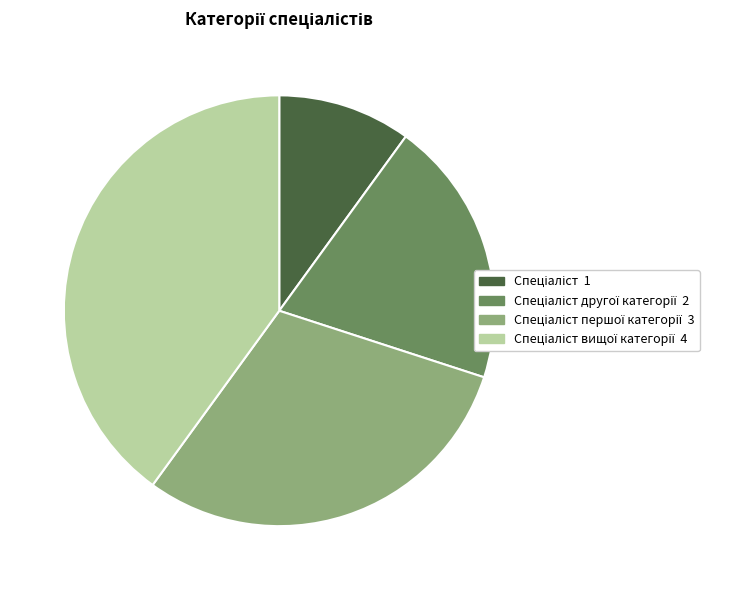

Does any single category account for the majority?

No